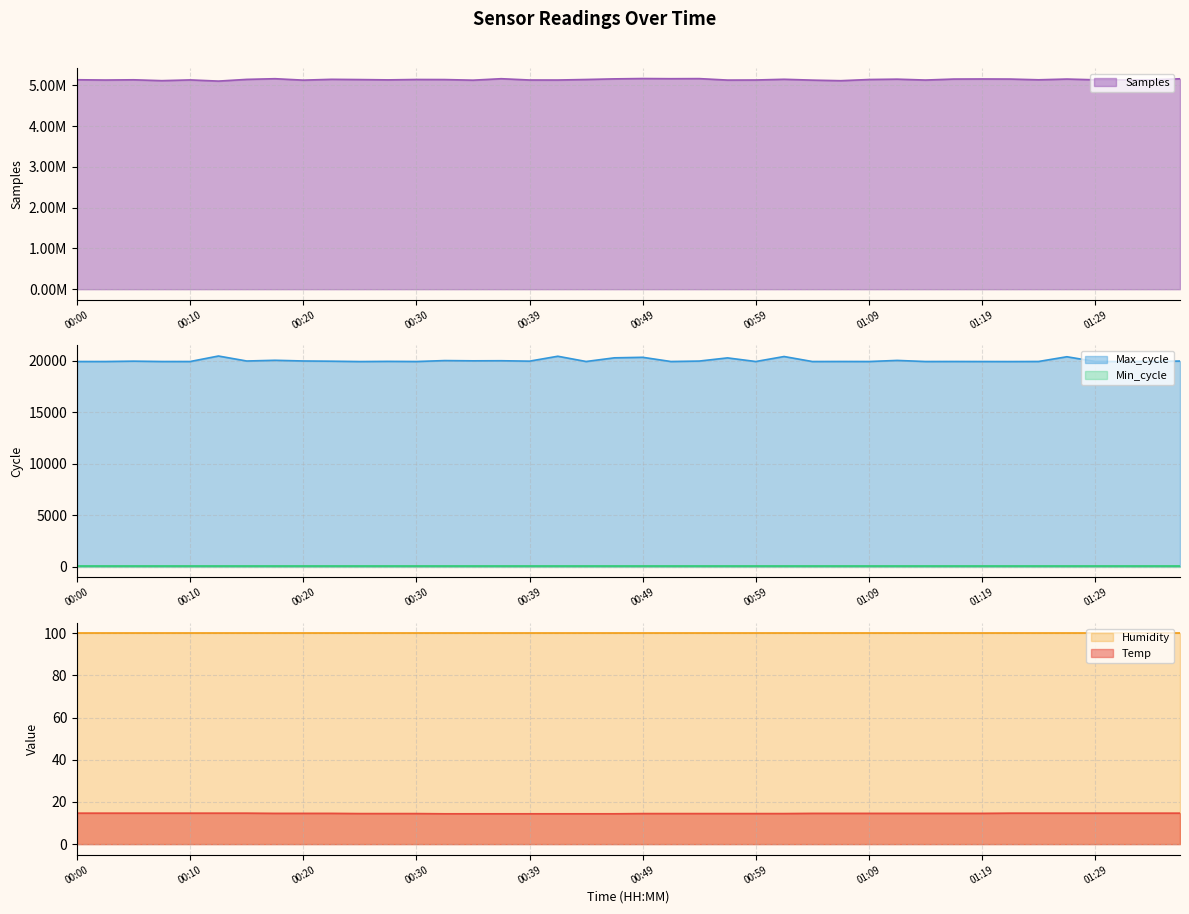

What is the difference between the maximum and minimum values in the Max_cycle series?

539.0